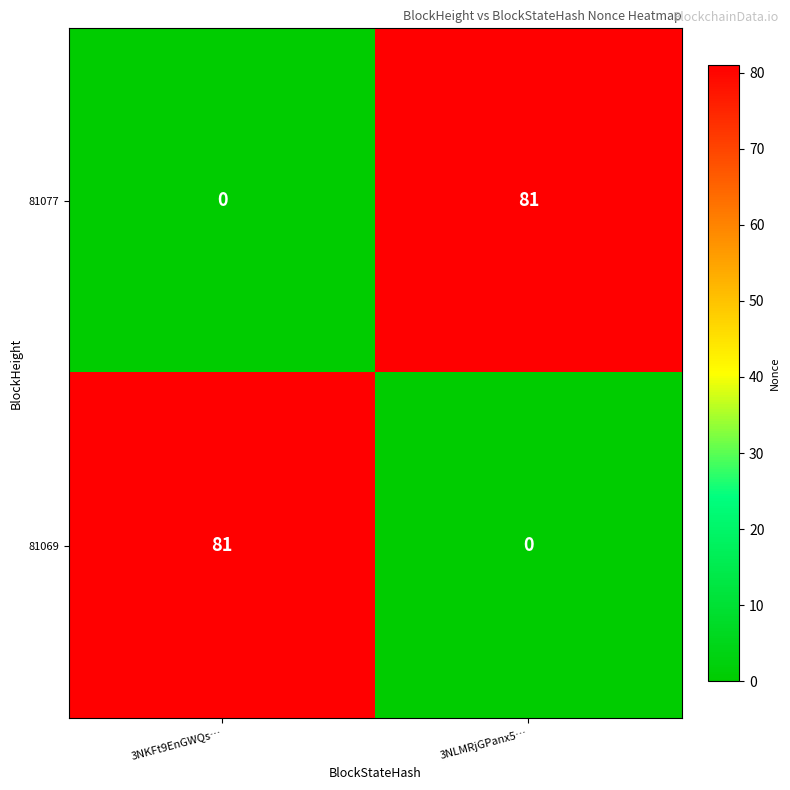

What is the sum of all 81069 values?

81